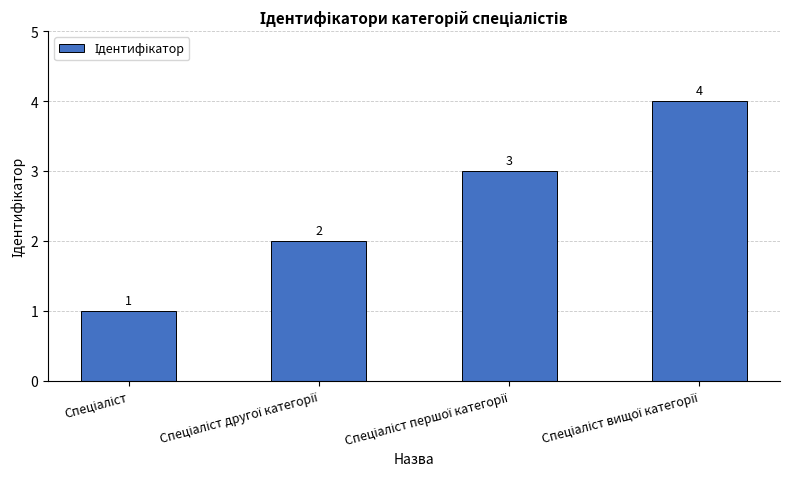

How many values are between 2 and 4?

3